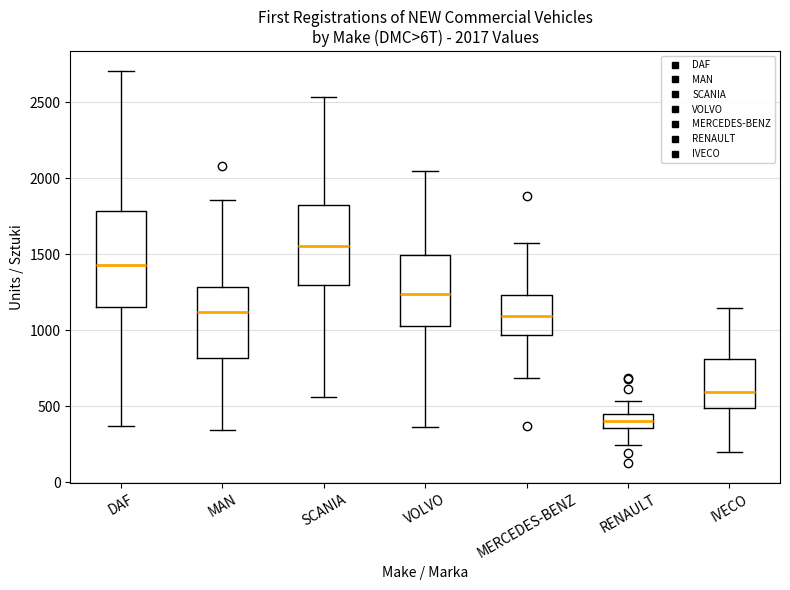

Which box has the highest median line?

SCANIA